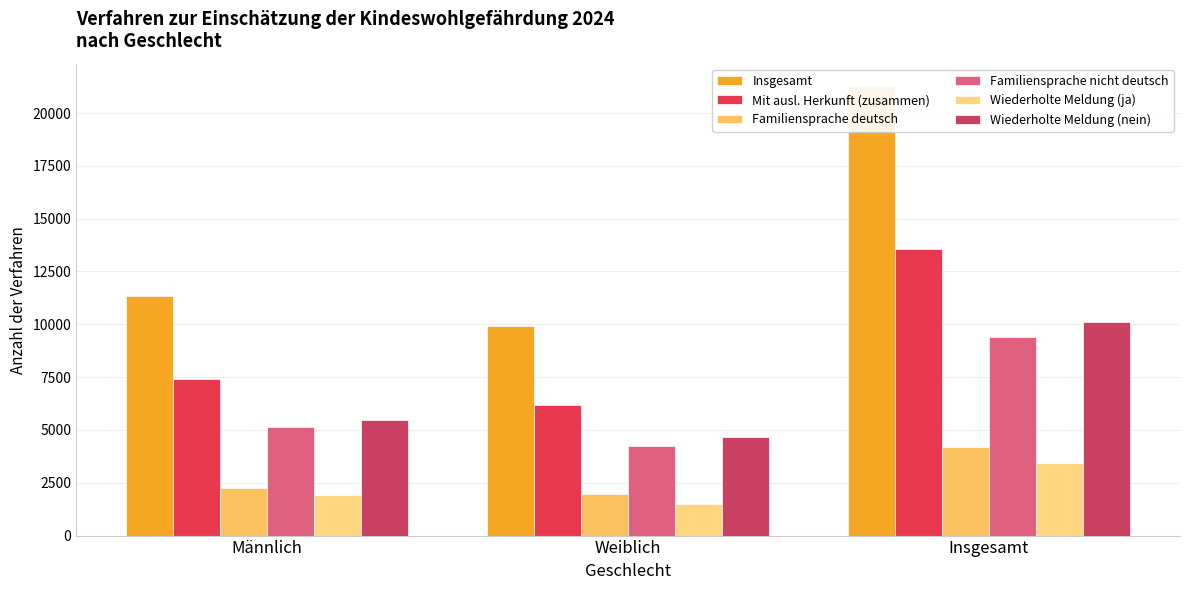

What value does the Wiederholte Meldung (ja) series have at Weiblich, to the nearest 10?

1520